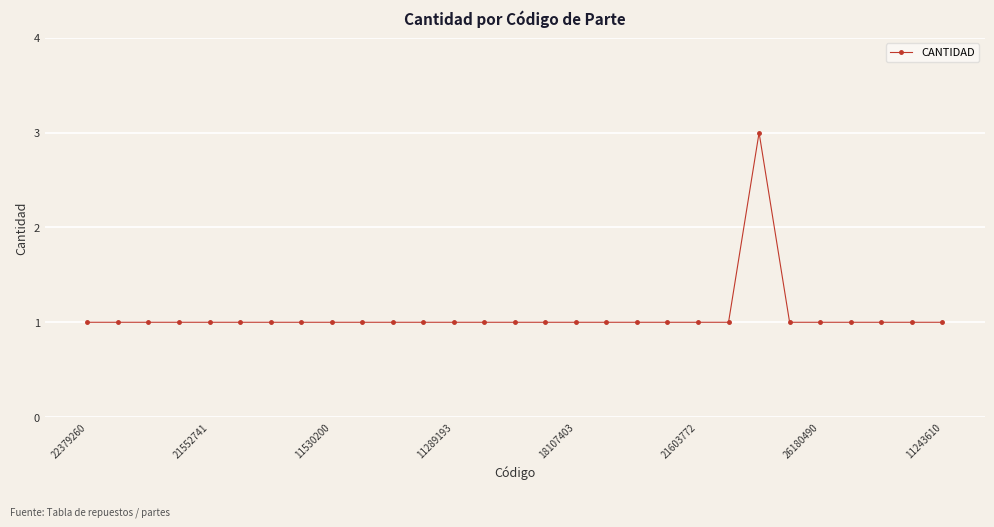

What is the sum of all values?

31